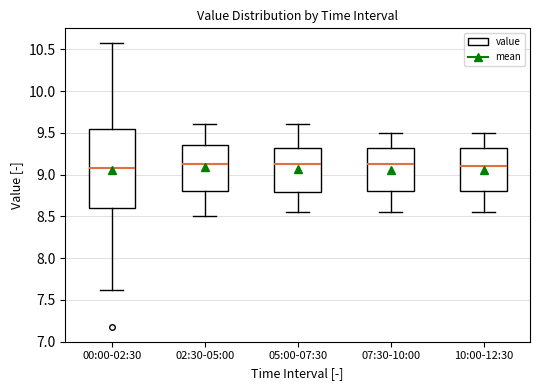

Reading left to right, transcribe this box plot: for each box, give where its median line is, the range the box spans, and where its two whiskers end, as read against the y-axis. The values are not printed on the chart, so give them approximately, as read against the axis.

00:00-02:30: median 9.10, box 8.60 to 9.55, whiskers 7.60 to 10.60
02:30-05:00: median 9.15, box 8.80 to 9.35, whiskers 8.50 to 9.60
05:00-07:30: median 9.15, box 8.80 to 9.30, whiskers 8.55 to 9.60
07:30-10:00: median 9.15, box 8.80 to 9.30, whiskers 8.55 to 9.50
10:00-12:30: median 9.10, box 8.80 to 9.30, whiskers 8.55 to 9.50